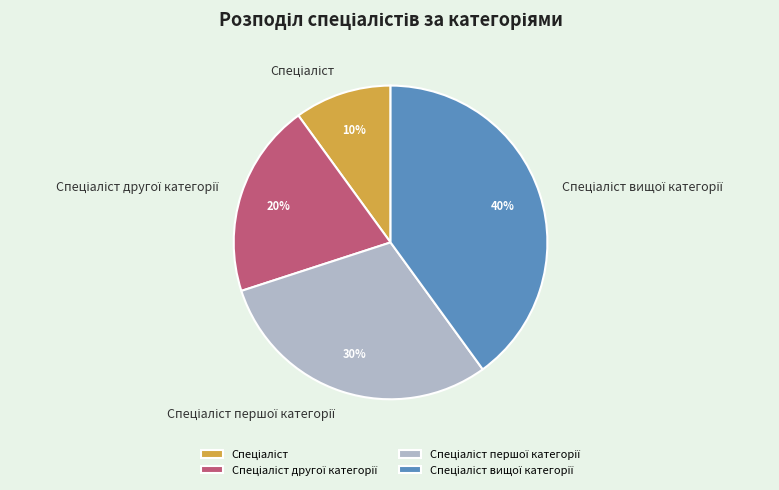

Is there any slice that represents more than half of the pie?

No